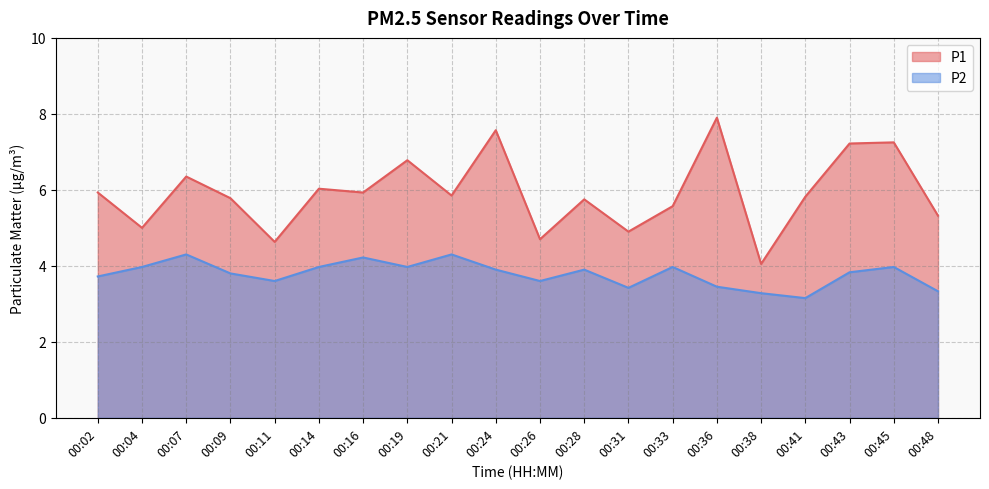

True or false: P1 and P2 cross at least once.

False